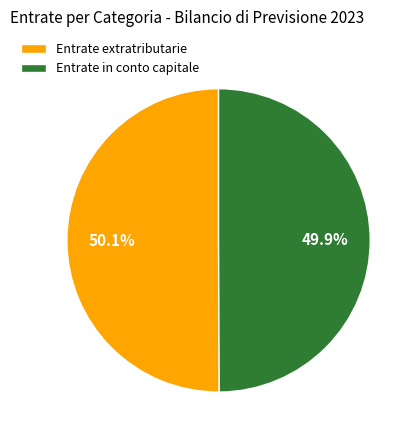

What is the ratio of the value at Entrate extratributarie to the value at Entrate in conto capitale?

1.0